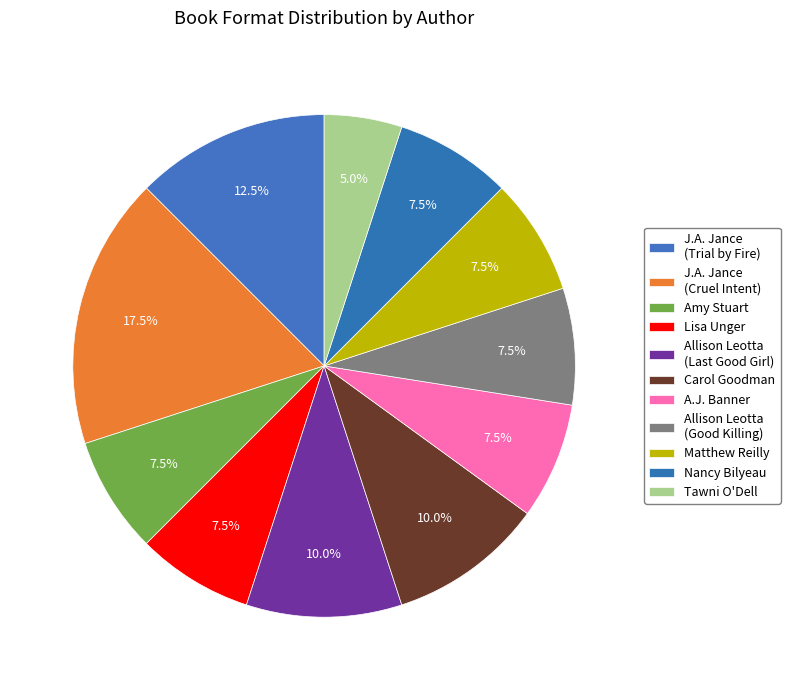

Do Matthew Reilly and Lisa Unger together represent more than half of the pie?

No